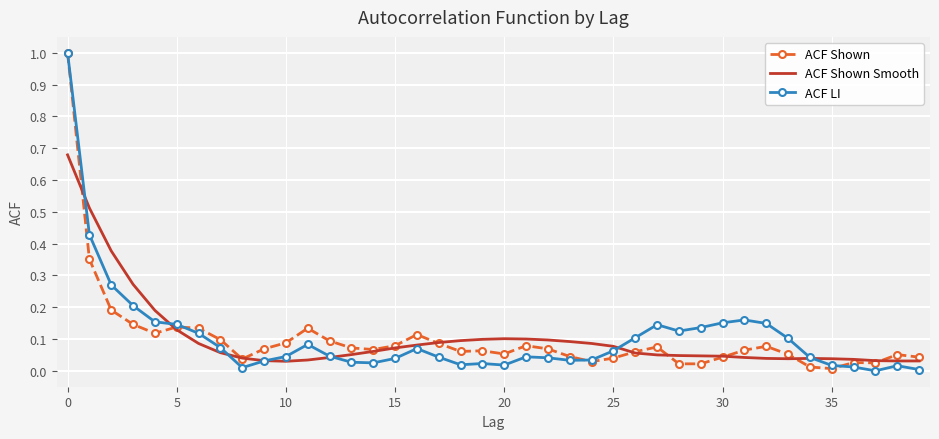

True or false: ACF Shown Smooth and ACF Shown cross at least once.

True